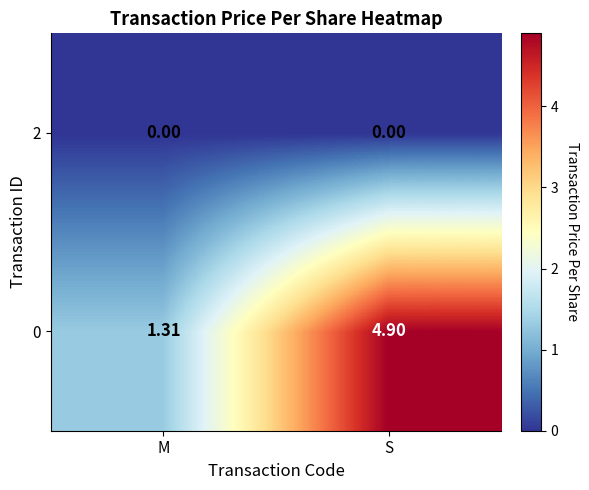

Rank the series by their average value, from highest to lowest.

0, 2